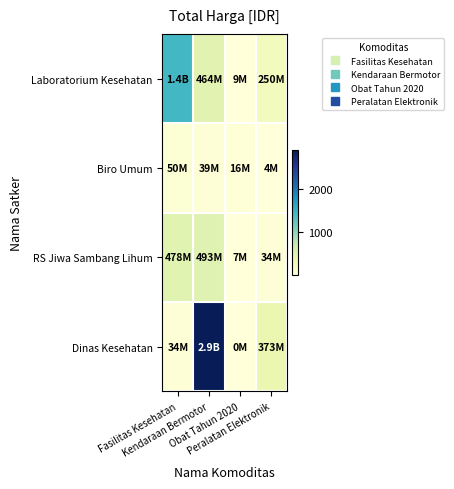

At which category is the sum across all series the highest?

Kendaraan Bermotor